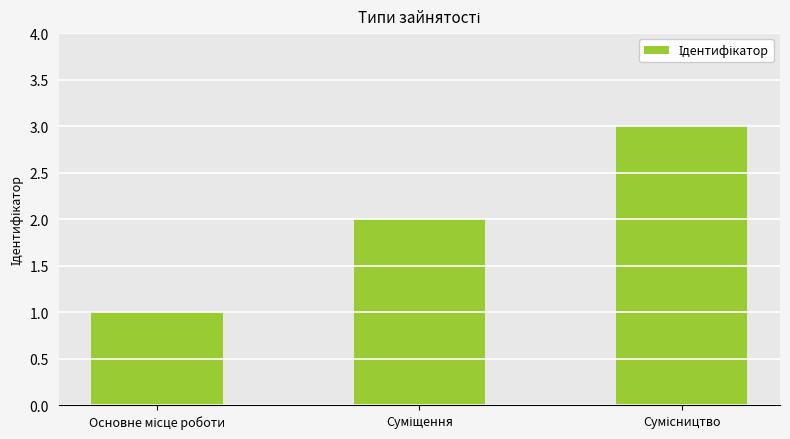

What is the maximum value shown in the chart?

3